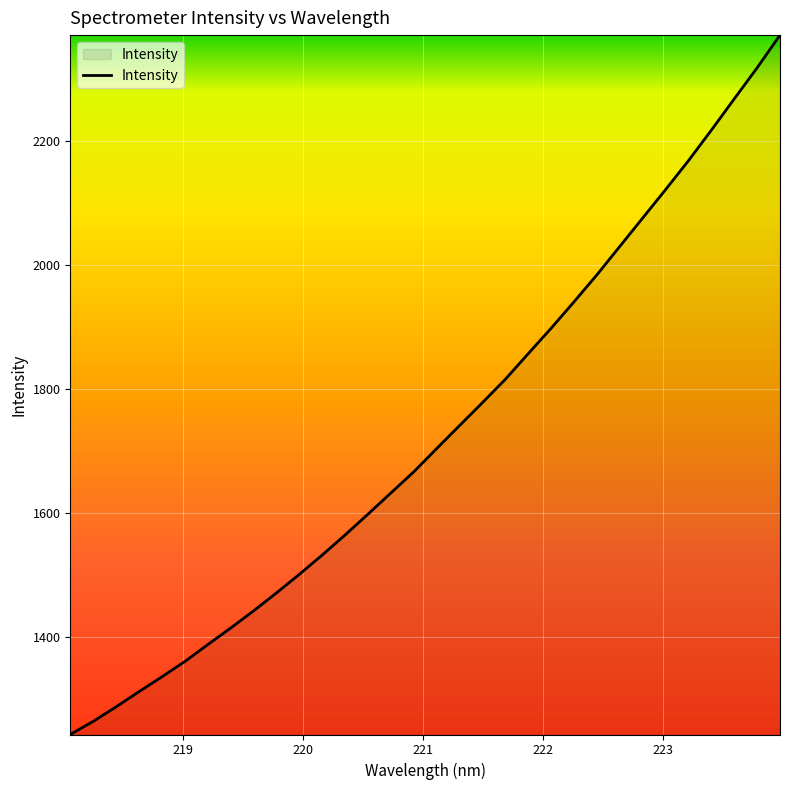

What is the difference between the maximum and minimum values?

1126.9